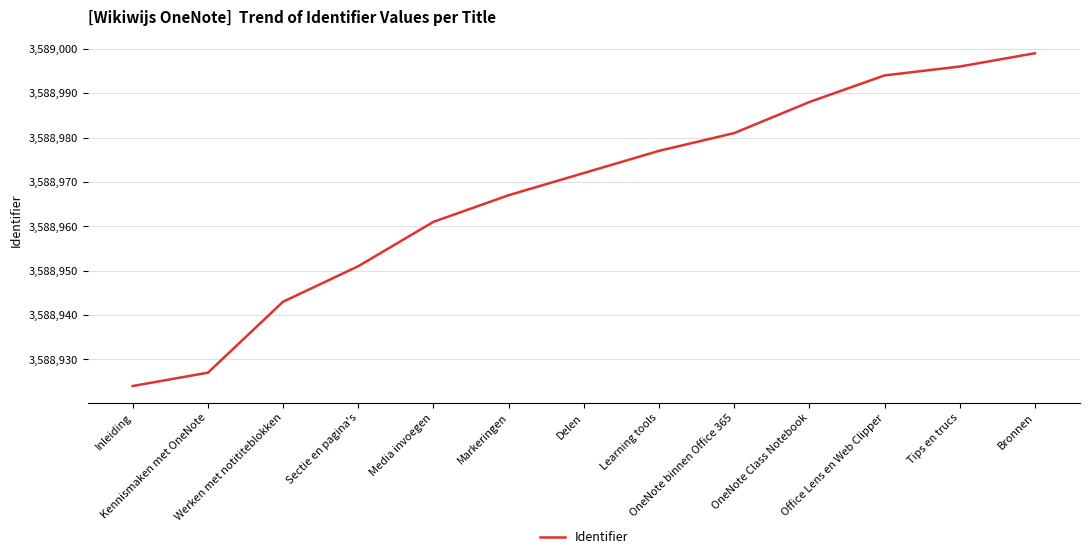

What is the difference between the maximum and minimum values?

75